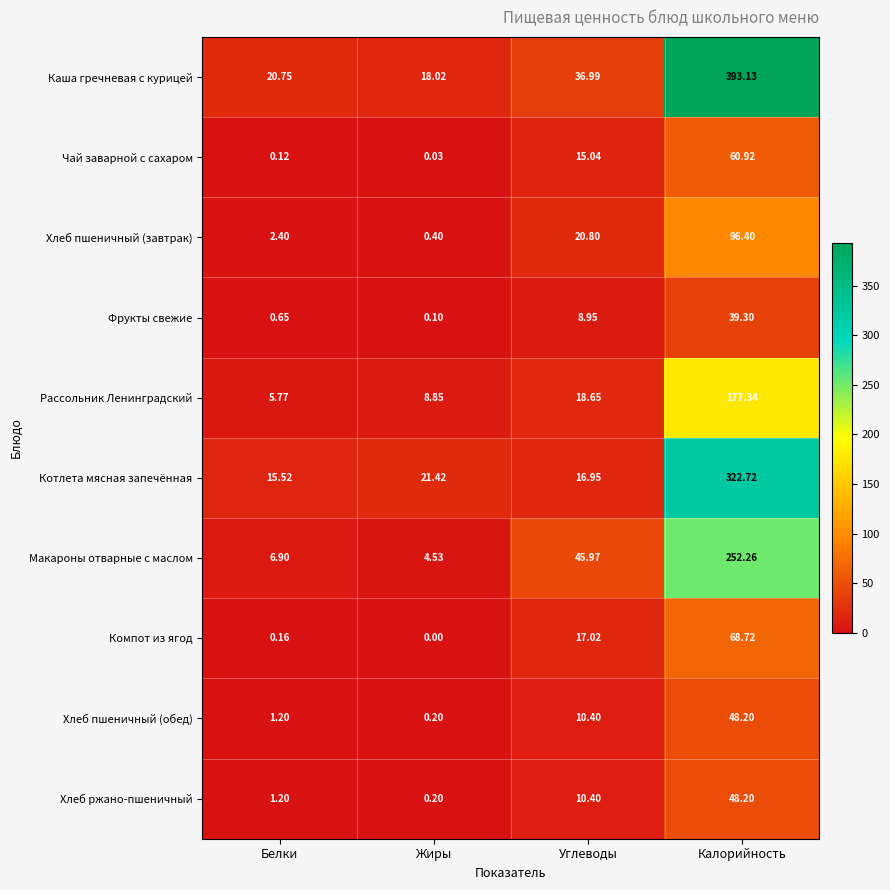

What is the total value across all series at Белки?

54.7